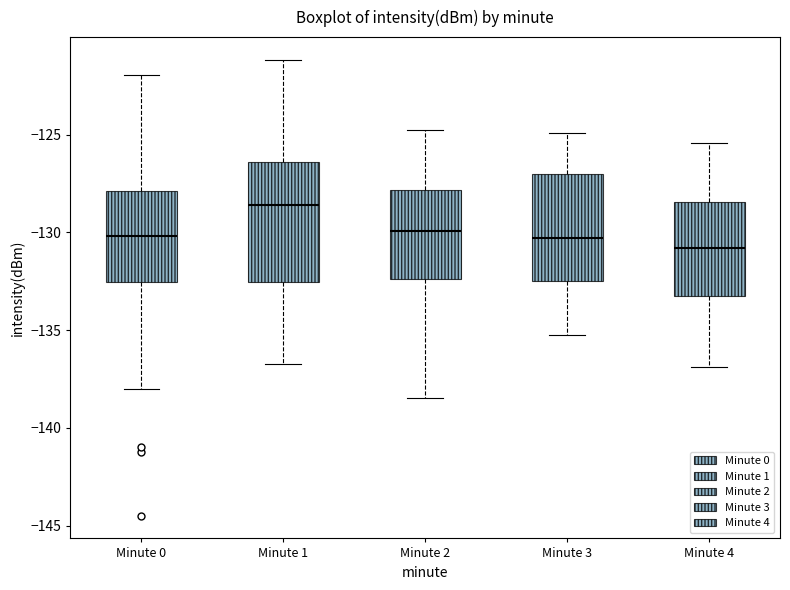

Reading left to right, transcribe this box plot: for each box, give where its median line is, the range the box spans, and where its two whiskers end, as read against the y-axis. The values are not printed on the chart, so give them approximately, as read against the axis.

Minute 0: median -130.0, box -132.5 to -128.0, whiskers -138.0 to -122.0
Minute 1: median -128.5, box -132.5 to -126.5, whiskers -136.5 to -121.0
Minute 2: median -130.0, box -132.5 to -128.0, whiskers -138.5 to -125.0
Minute 3: median -130.5, box -132.5 to -127.0, whiskers -135.0 to -125.0
Minute 4: median -131.0, box -133.5 to -128.5, whiskers -137.0 to -125.5